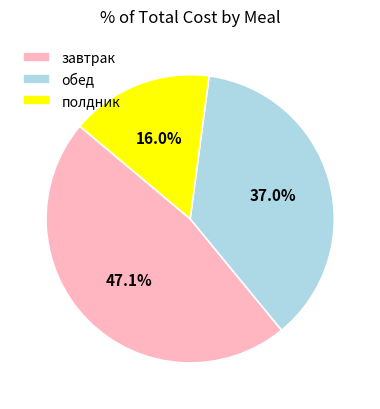

Does any single category account for the majority?

No